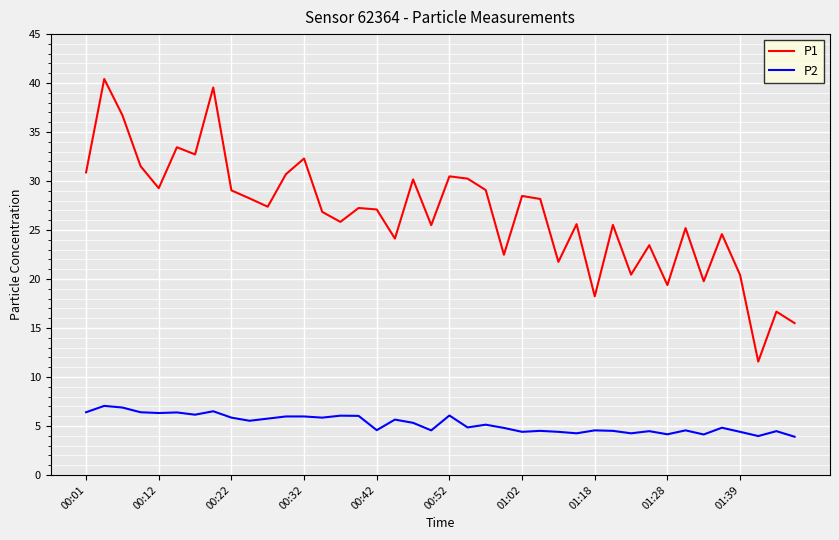

Which series has the largest total across all categories?

P1